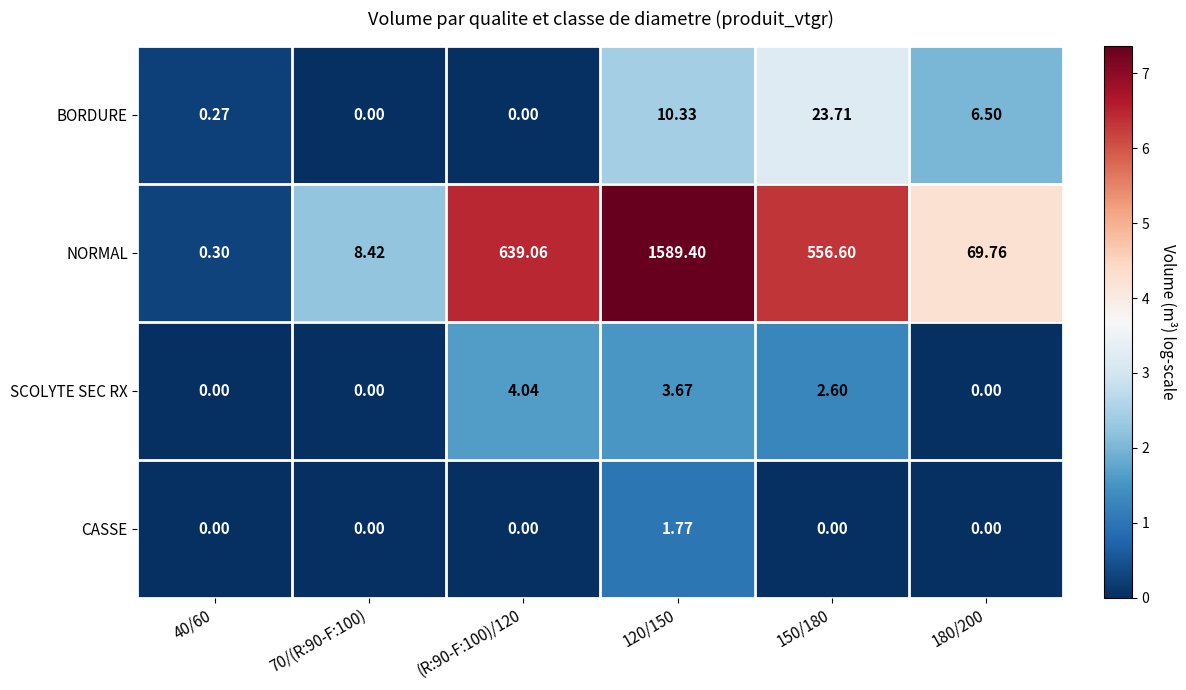

Rank the series by their maximum value, from highest to lowest.

NORMAL, BORDURE, SCOLYTE SEC RX, CASSE